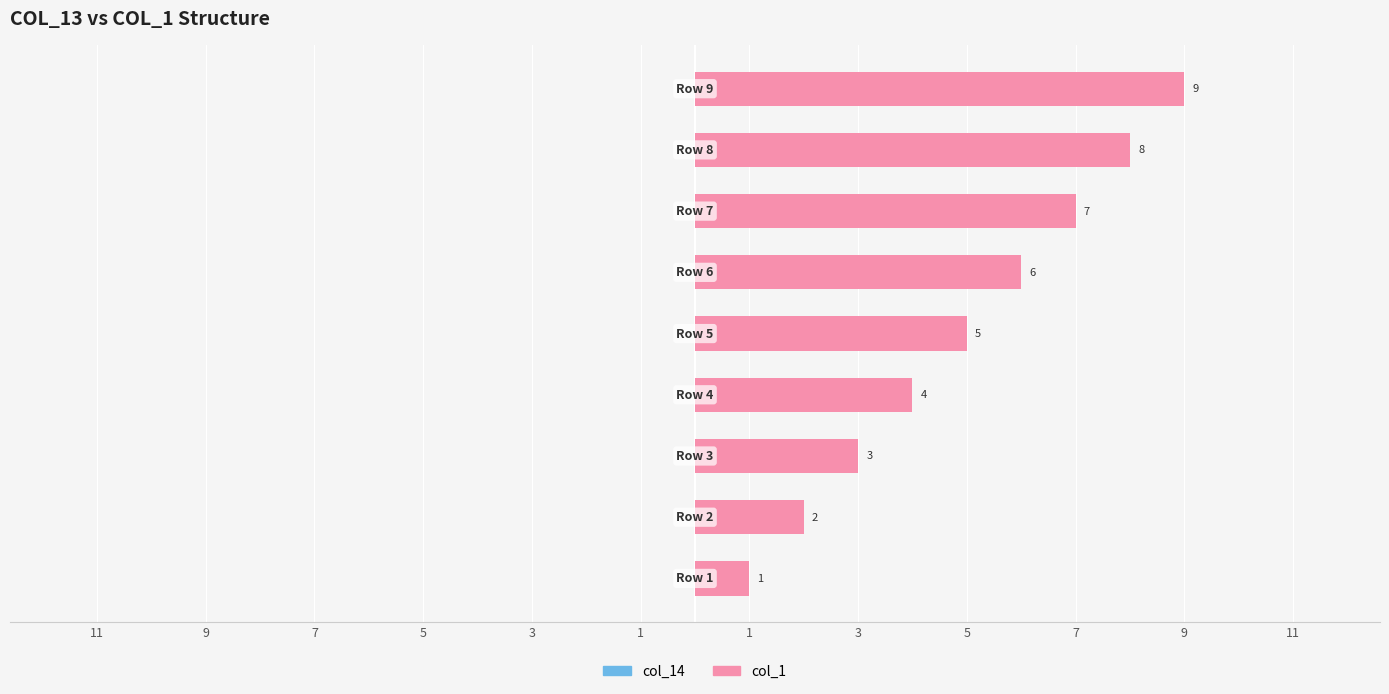

Does the chart contain any negative values?

No